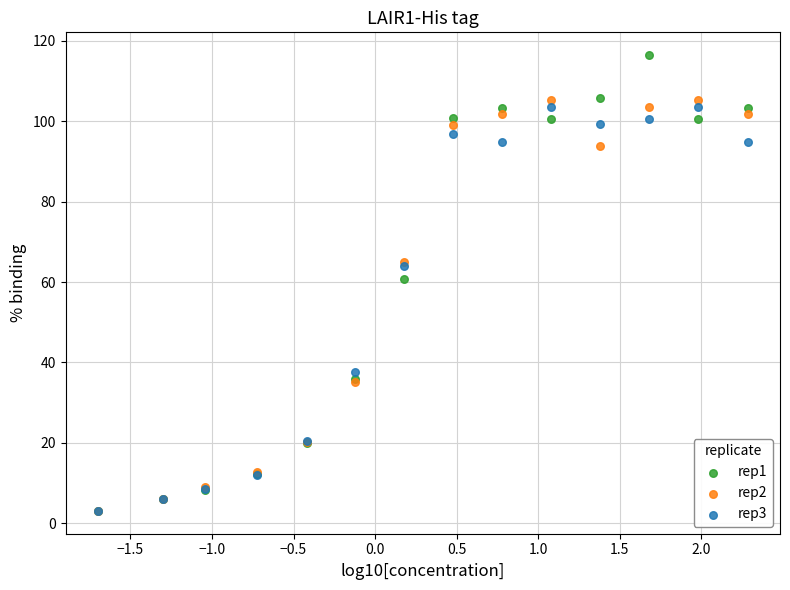

Which series has the largest Y range (max minus min)?

rep1